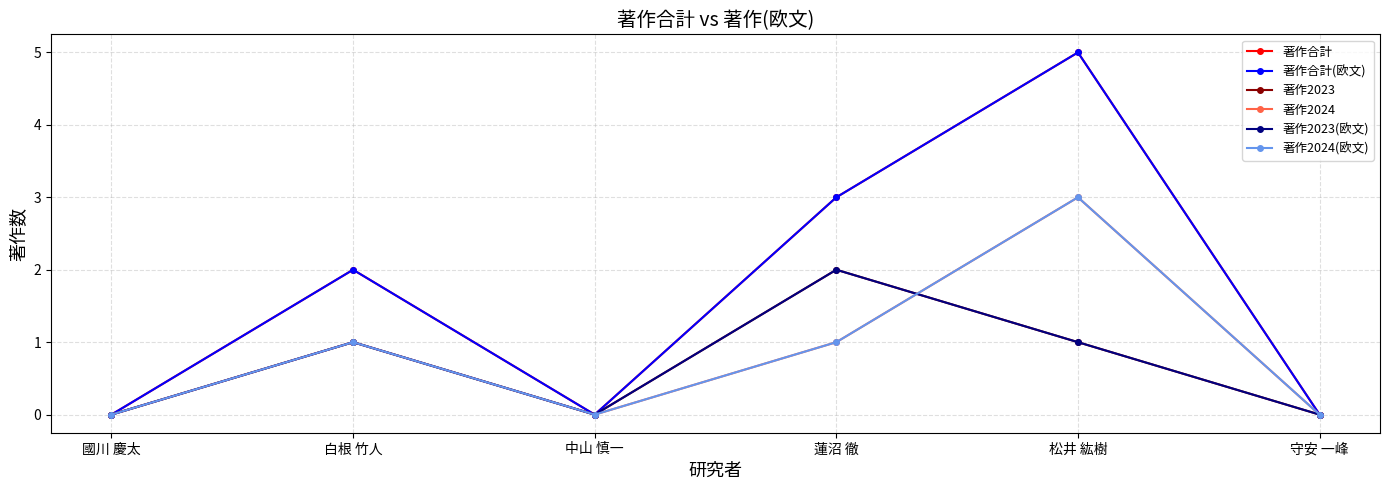

Reading left to right, what are all the values shown in this chart?

著作合計: 0	2	0	3	5	0
著作合計(欧文): 0	2	0	3	5	0
著作2023: 0	1	0	2	1	0
著作2024: 0	1	0	1	3	0
著作2023(欧文): 0	1	0	2	1	0
著作2024(欧文): 0	1	0	1	3	0